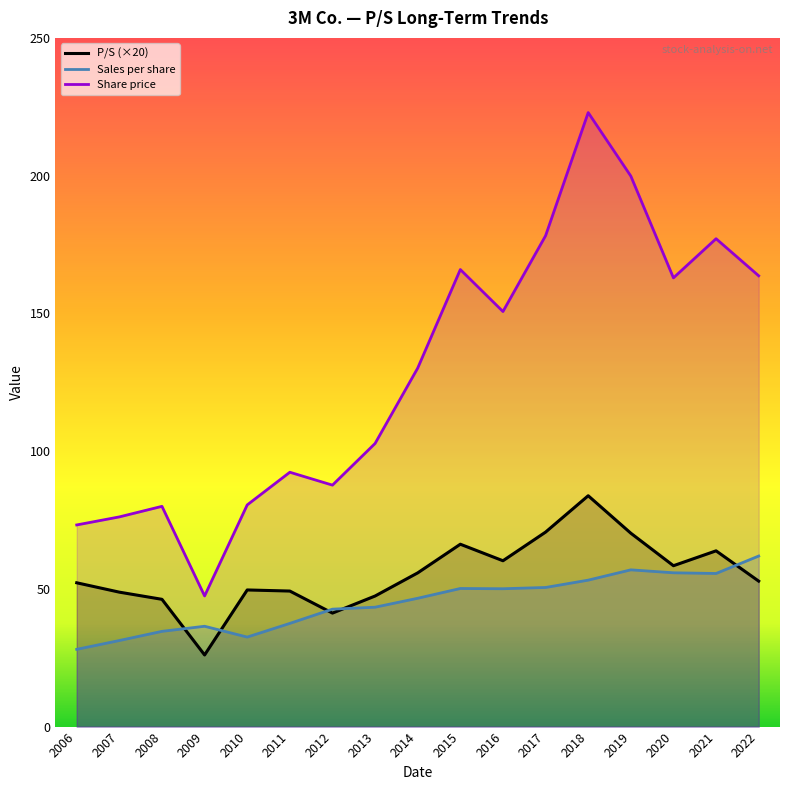

At how many categories does at least one series exceed 149?

8